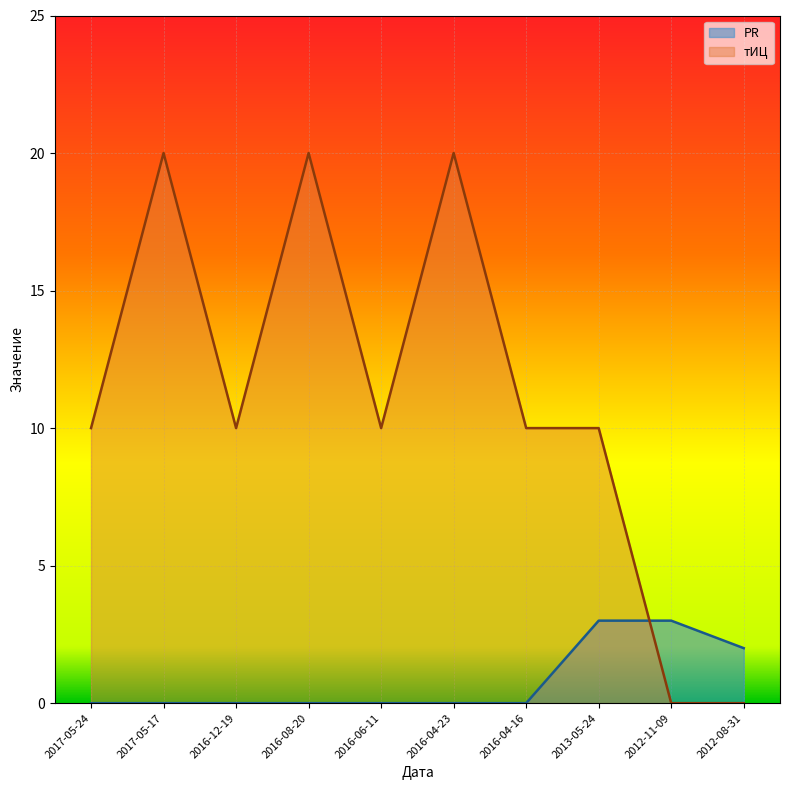

At how many categories does at least one series exceed 2?

9